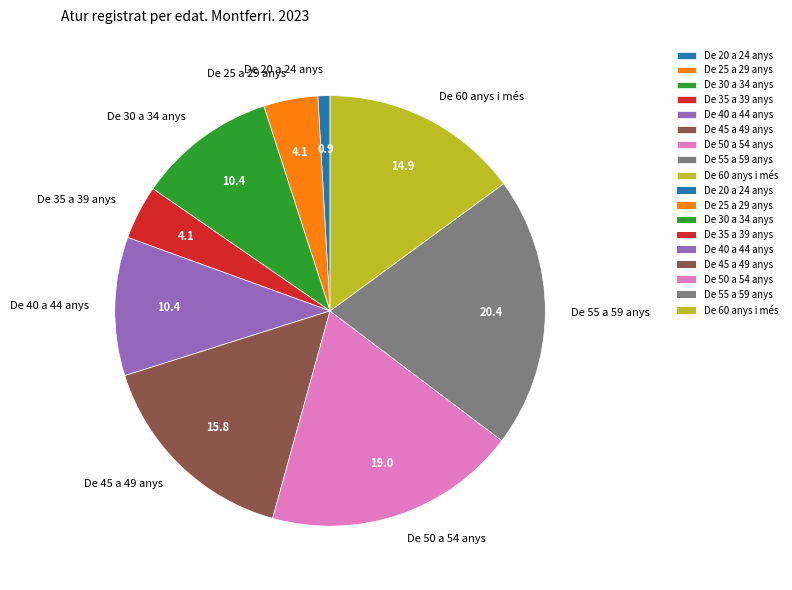

Which slice is the smallest?

De 20 a 24 anys